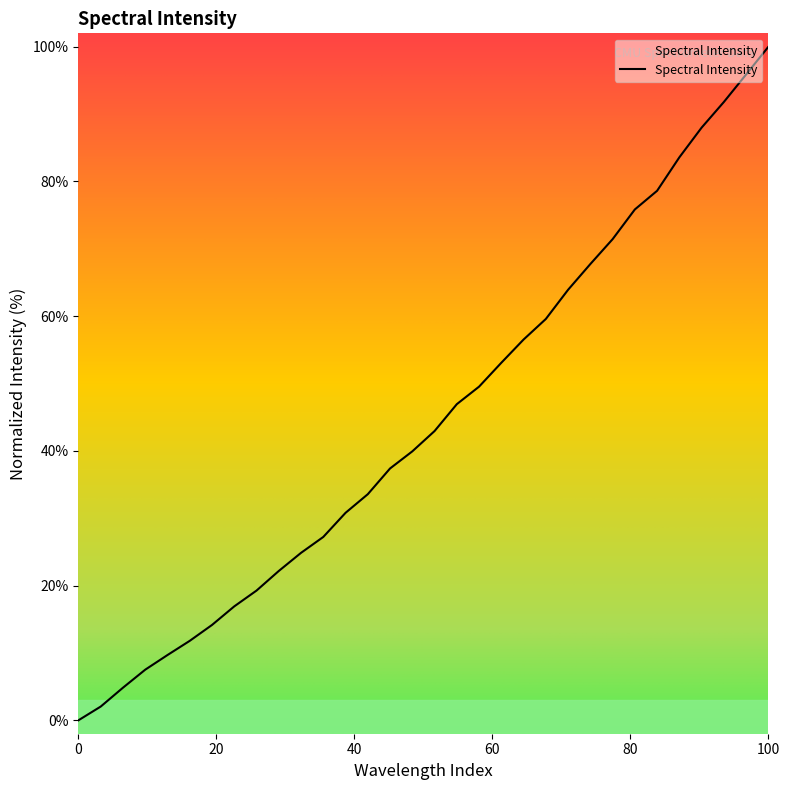

What is the maximum value shown in the chart?

100.0